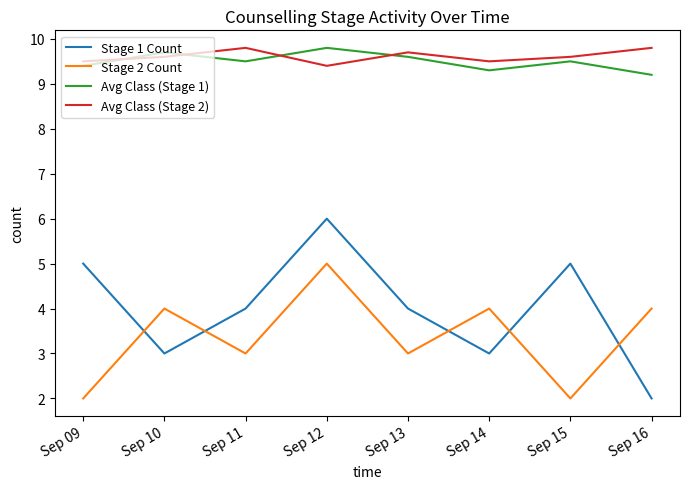

What is the maximum value shown in the chart?

9.8